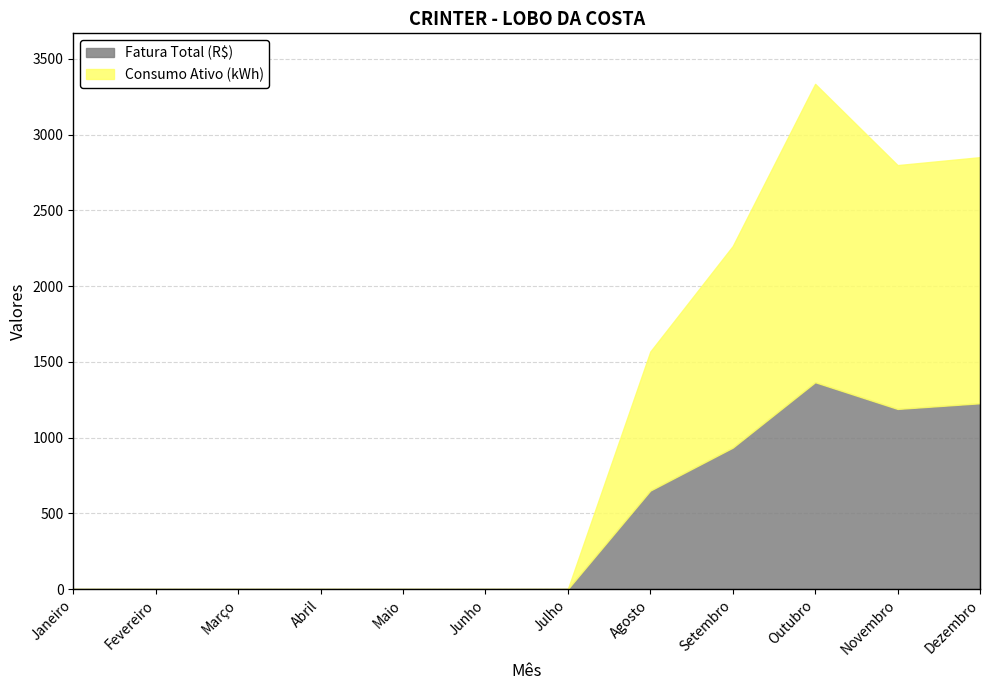

Reading left to right, list all the values displayed in this chart.

Fatura Total (R$): 0.0	0.0	0.0	0.0	0.0	0.0	0.0	650.1	933.5	1365.6	1189.2	1226.6
Consumo Ativo (kWh): 0.0	0.0	0.0	0.0	0.0	0.0	0.0	918.0	1331.0	1970.0	1610.0	1625.0